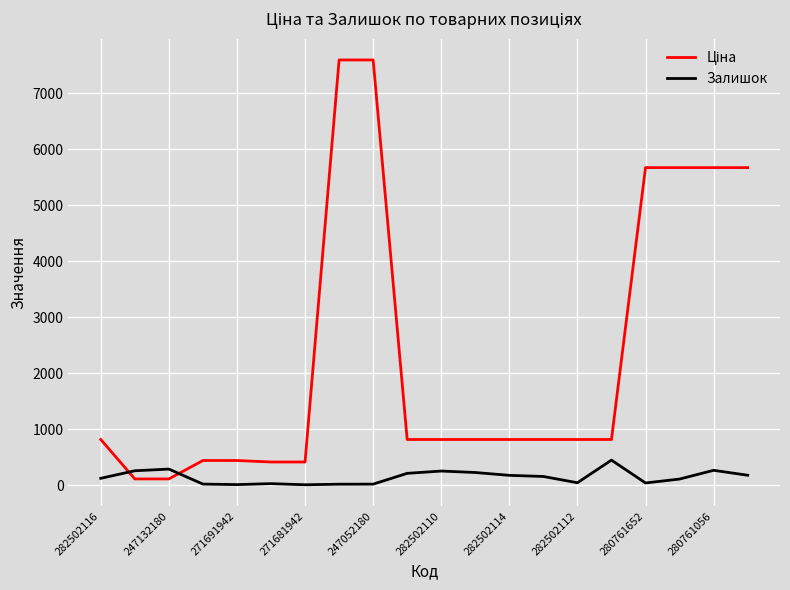

What is the maximum value for Залишок?

450.0